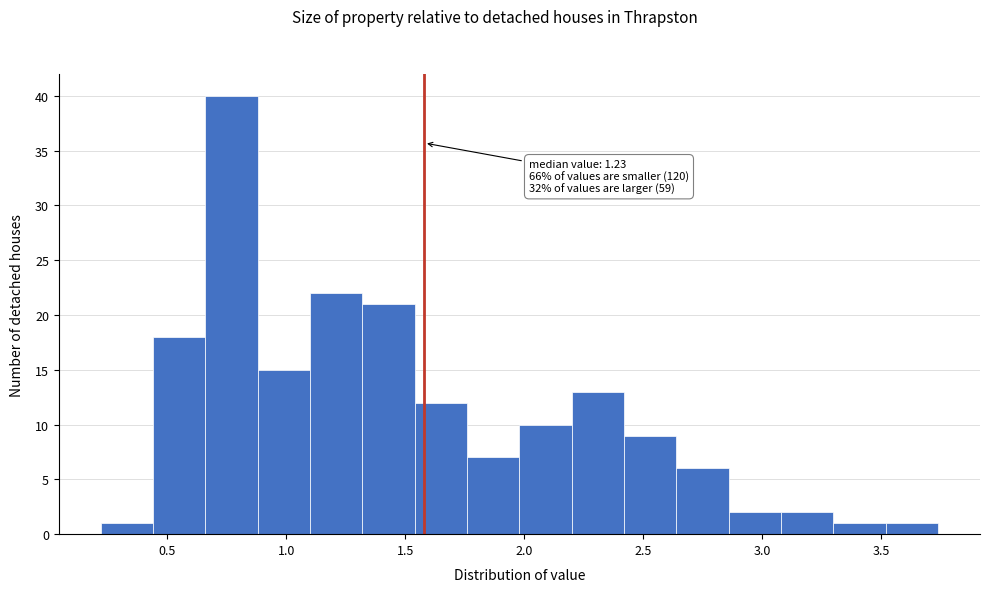

Which range on the x-axis has the tallest bar?

0.66 to 0.88